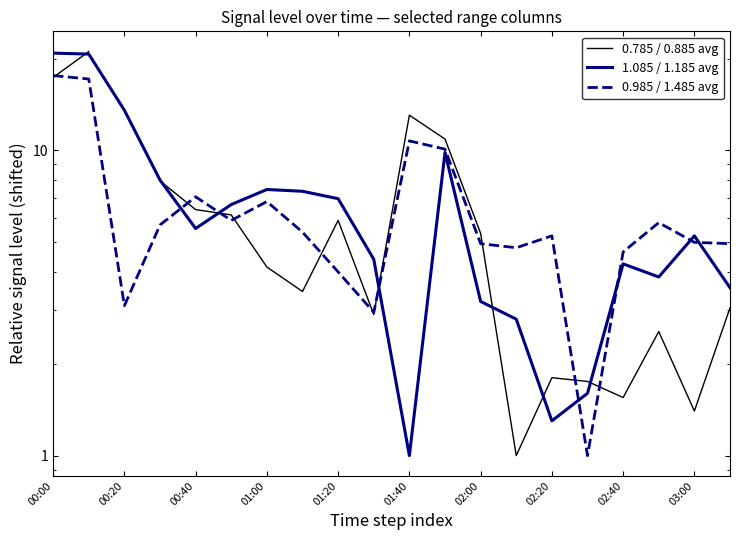

List the series in order of their overall mean, lowest first.

0.985 / 1.485 avg, 0.785 / 0.885 avg, 1.085 / 1.185 avg